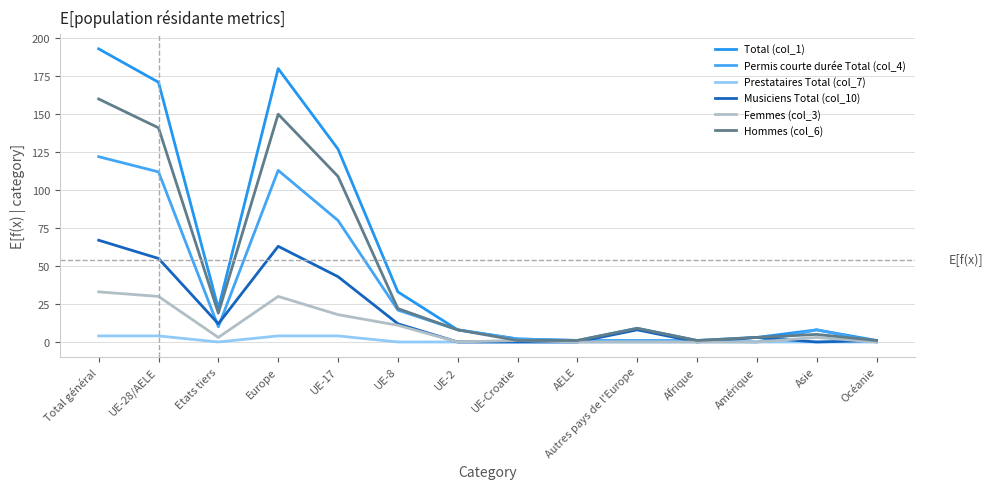

Which series has the largest range (max minus min)?

Total (col_1)